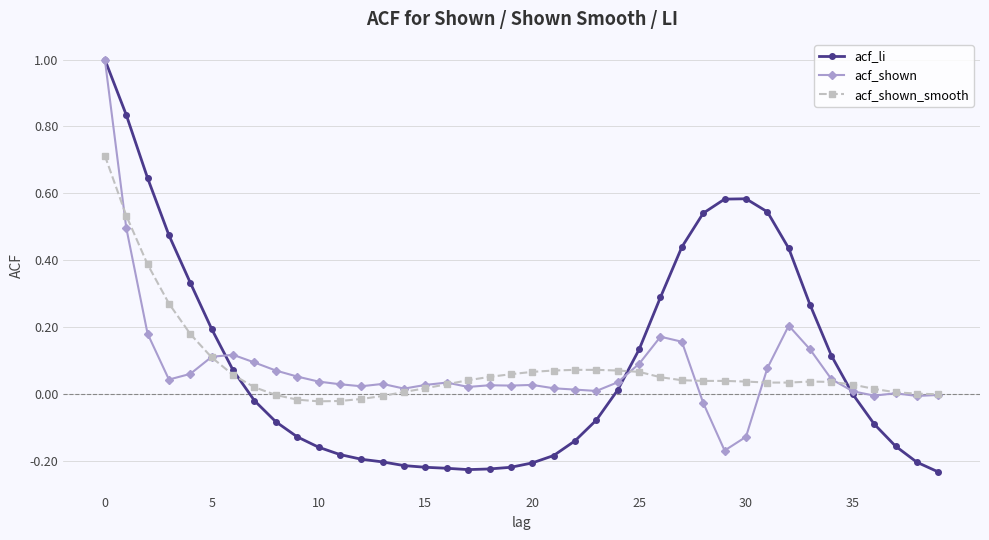

What are all the series names shown in the legend?

acf_li, acf_shown, acf_shown_smooth